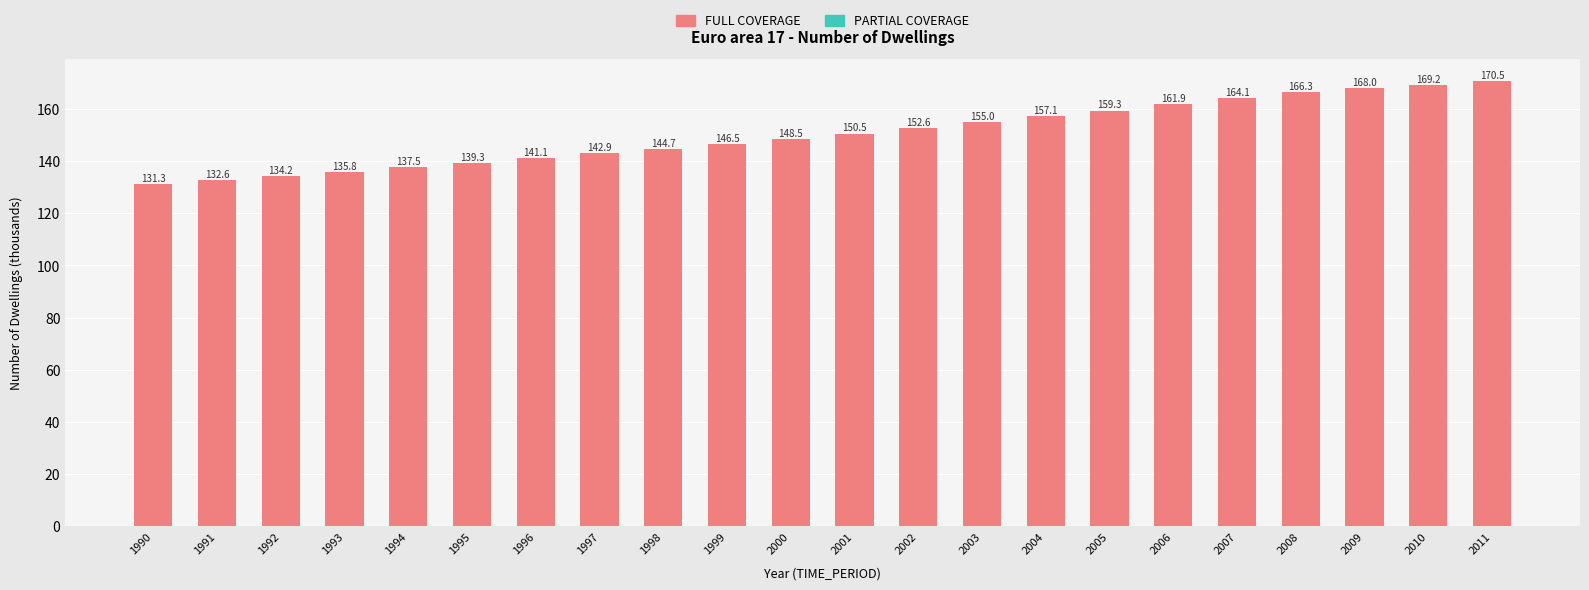

Is it true that the value at 2004 is 108.1?

False